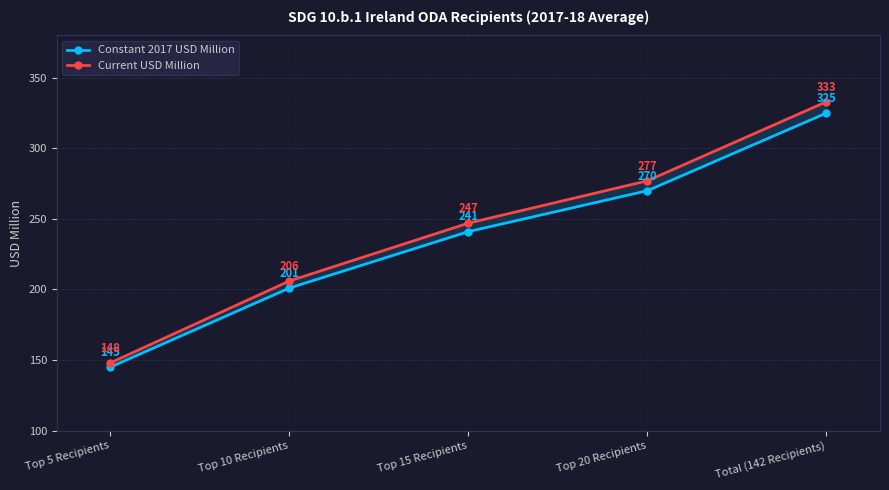

What is the sum of the Constant 2017 USD Million values at Top 5 Recipients and Top 15 Recipients?

386